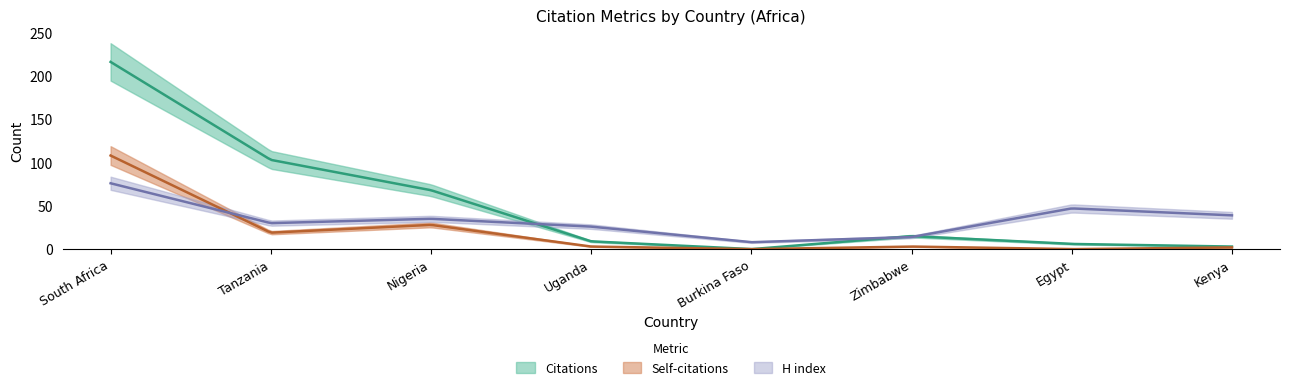

Reading left to right, list all the values displayed in this chart.

Citations: South Africa=216	Tanzania=103	Nigeria=68	Uganda=9	Burkina Faso=0	Zimbabwe=15	Egypt=6	Kenya=3
Self-citations: South Africa=108	Tanzania=19	Nigeria=28	Uganda=3	Burkina Faso=0	Zimbabwe=3	Egypt=0	Kenya=2
H index: South Africa=76	Tanzania=30	Nigeria=35	Uganda=26	Burkina Faso=8	Zimbabwe=14	Egypt=47	Kenya=39